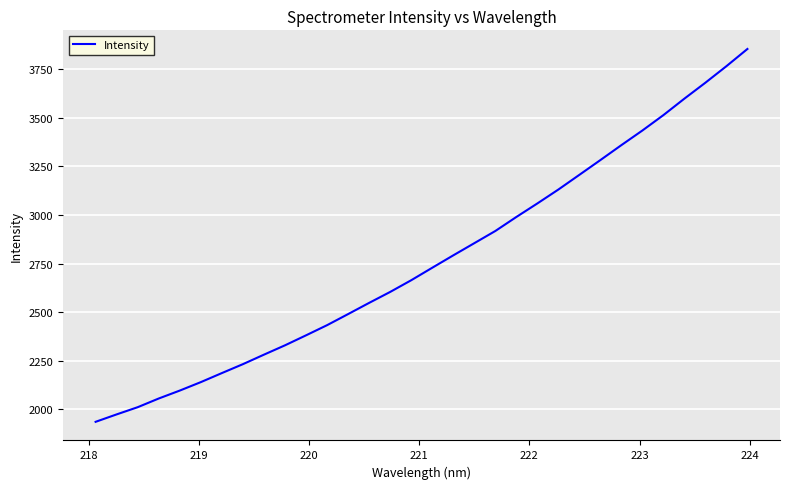

What is the minimum value shown in the chart?

1936.0